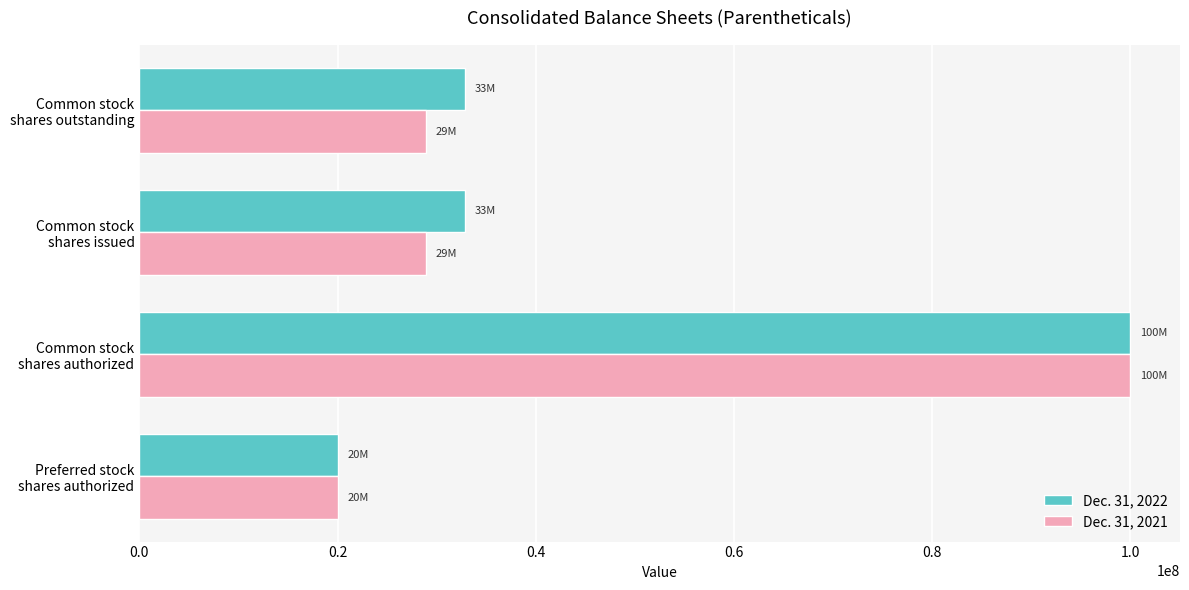

List the series in order of their overall mean, lowest first.

Dec. 31, 2021, Dec. 31, 2022